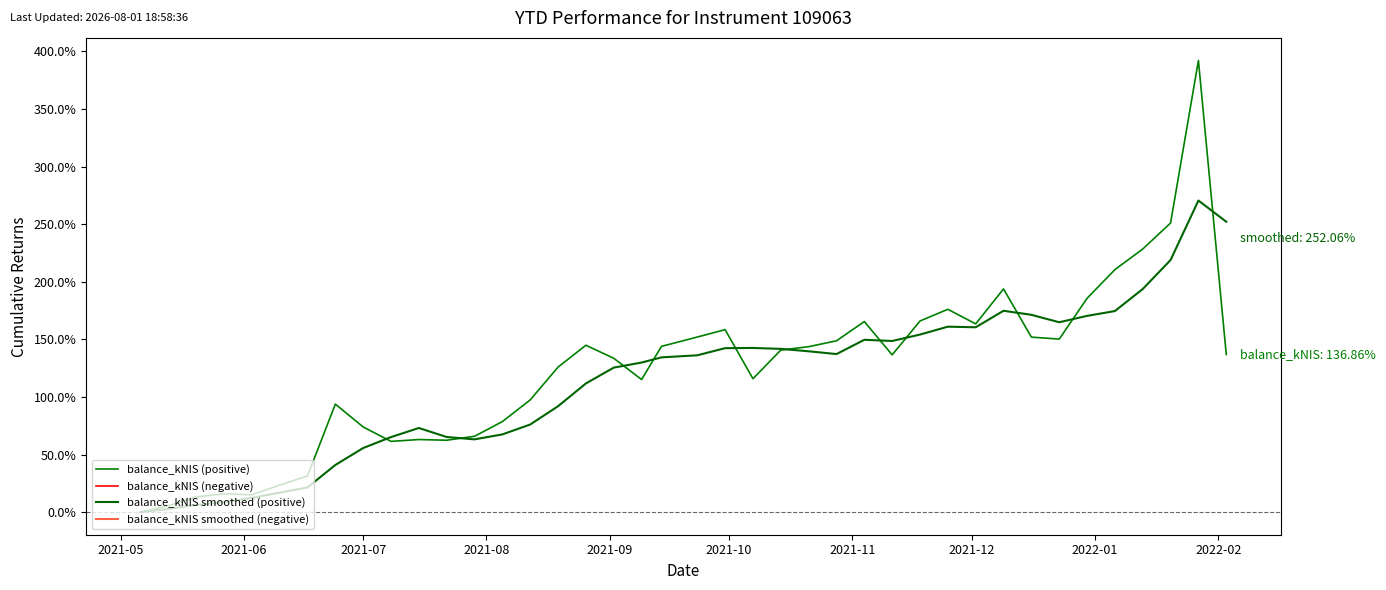

Which series has the widest spread of values?

balance_kNIS (positive)